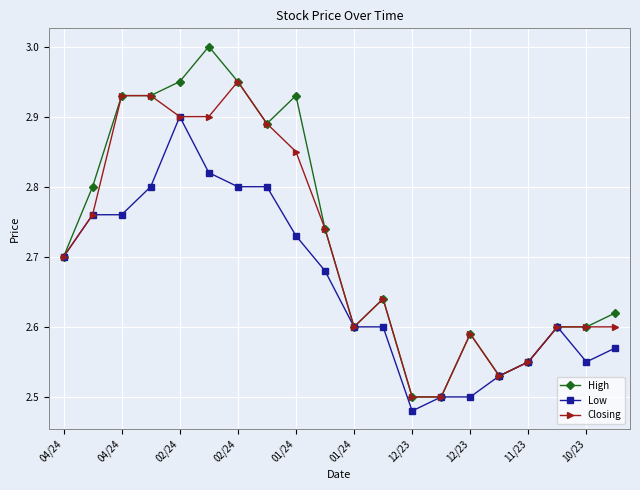

Which series has the largest range (max minus min)?

High